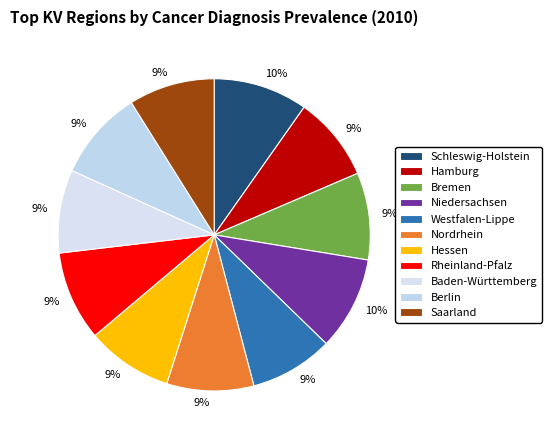

How many slices are in this pie chart?

11